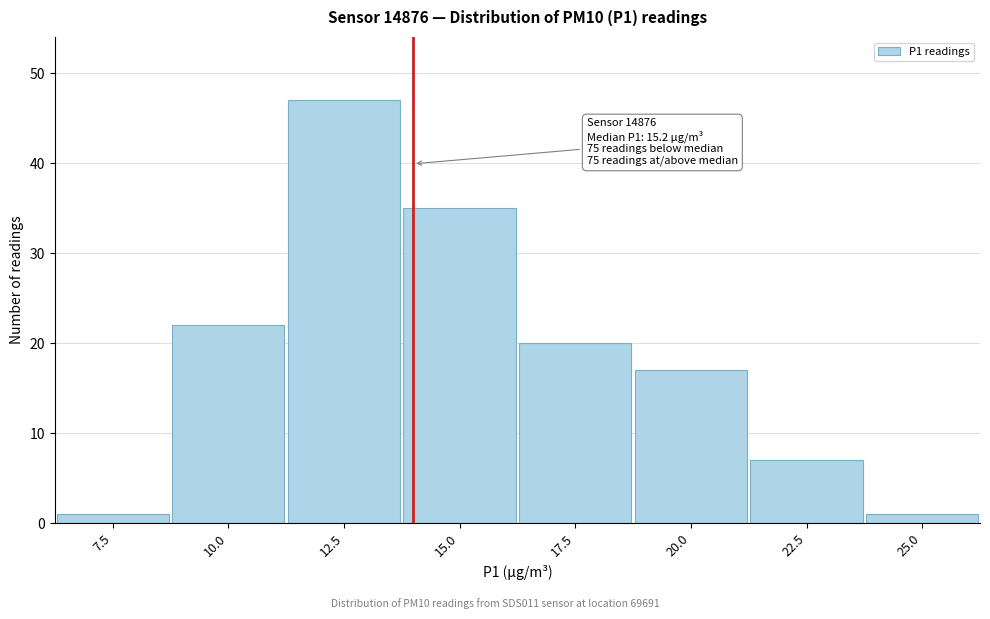

Reading left to right, transcribe all the data shown in this chart.

7.5=1	10.0=22	12.5=47	15.0=35	17.5=20	20.0=17	22.5=7	25.0=1